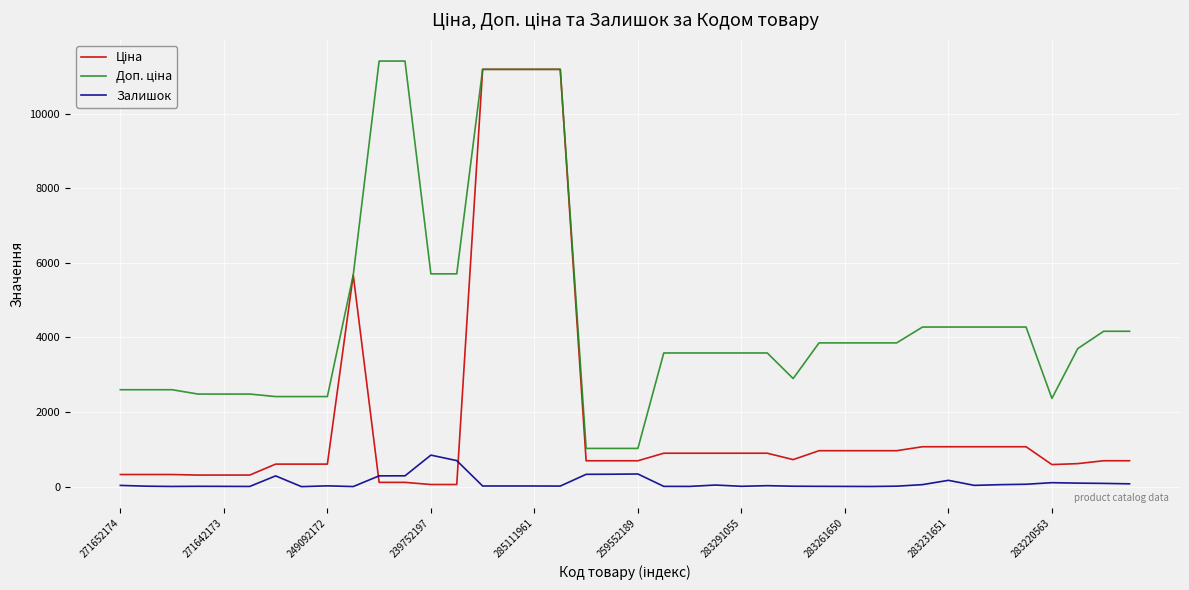

Reading left to right, extract all data points from this chart.

Ціна: 324.8	324.8	324.8	310.3	310.3	310.3	603.7	603.7	603.7	5673.8	114.1	114.1	57.0	57.0	11188.2	11188.2	11188.2	11188.2	693.7	693.7	693.7	895.9	895.9	895.9	895.9	895.9	724.5	963.5	963.5	963.5	963.5	1069.8	1069.8	1069.8	1069.8	1069.8	591.6	617.0	694.3	694.3
Доп. ціна: 2598.3	2598.3	2598.3	2482.4	2482.4	2482.4	2414.8	2414.8	2414.8	5673.8	11410.0	11410.0	5705.0	5705.0	11188.2	11188.2	11188.2	11188.2	1024.6	1024.6	1024.6	3583.6	3583.6	3583.6	3583.6	3583.6	2897.8	3854.0	3854.0	3854.0	3854.0	4279.1	4279.1	4279.1	4279.1	4279.1	2366.5	3701.9	4165.6	4165.6
Залишок: 33.0	12.0	5.0	9.0	7.0	5.0	288.0	0.0	21.0	2.0	289.0	290.0	845.0	698.0	17.0	17.0	17.0	15.0	330.0	333.0	339.0	7.0	6.0	43.0	9.0	26.0	11.0	8.0	6.0	4.0	12.0	54.0	169.0	34.0	53.0	64.0	106.0	94.0	87.0	75.0